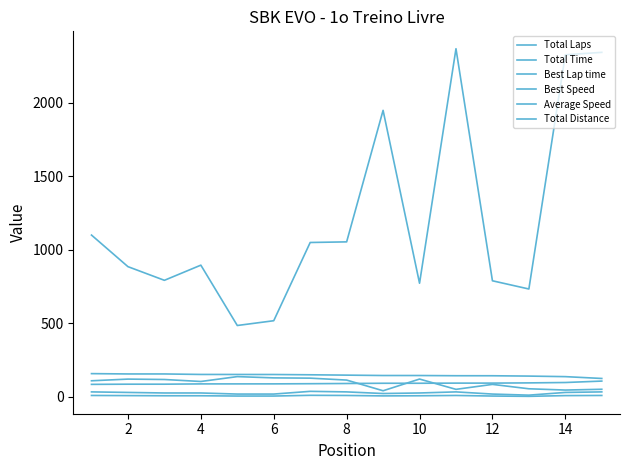

Does the chart display data point markers on the line(s)?

No